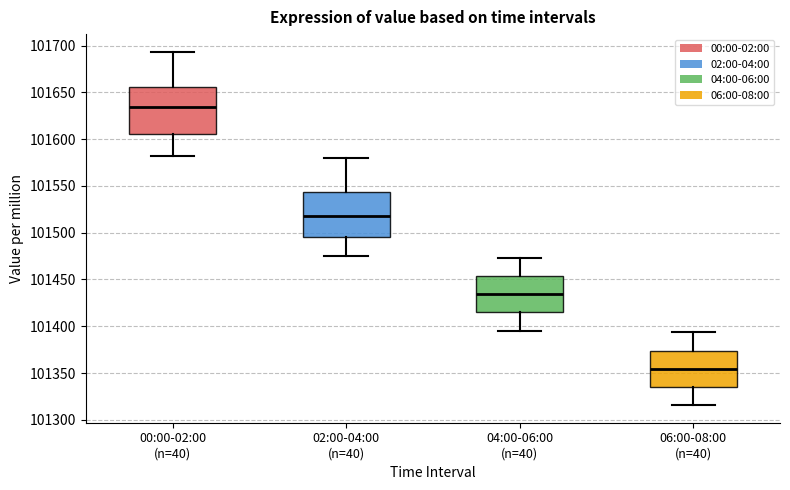

Reading left to right, read every box against the y-axis: the position of its median line, the range the box covers, and the ends of its whiskers. The values are not printed on the chart, so give them approximately, as read against the axis.

00:00-02:00 (n=40): median 101635, box 101605 to 101655, whiskers 101580 to 101695
02:00-04:00 (n=40): median 101520, box 101495 to 101545, whiskers 101475 to 101580
04:00-06:00 (n=40): median 101435, box 101415 to 101455, whiskers 101395 to 101475
06:00-08:00 (n=40): median 101355, box 101335 to 101375, whiskers 101315 to 101395